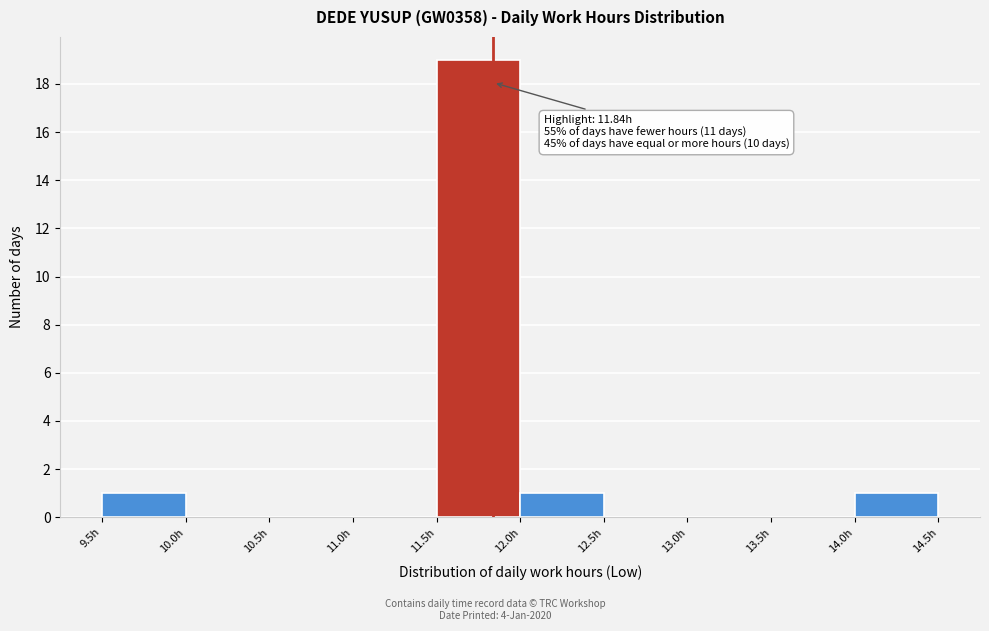

Over which range of the x-axis is the bar tallest?

11.5 to 12.0